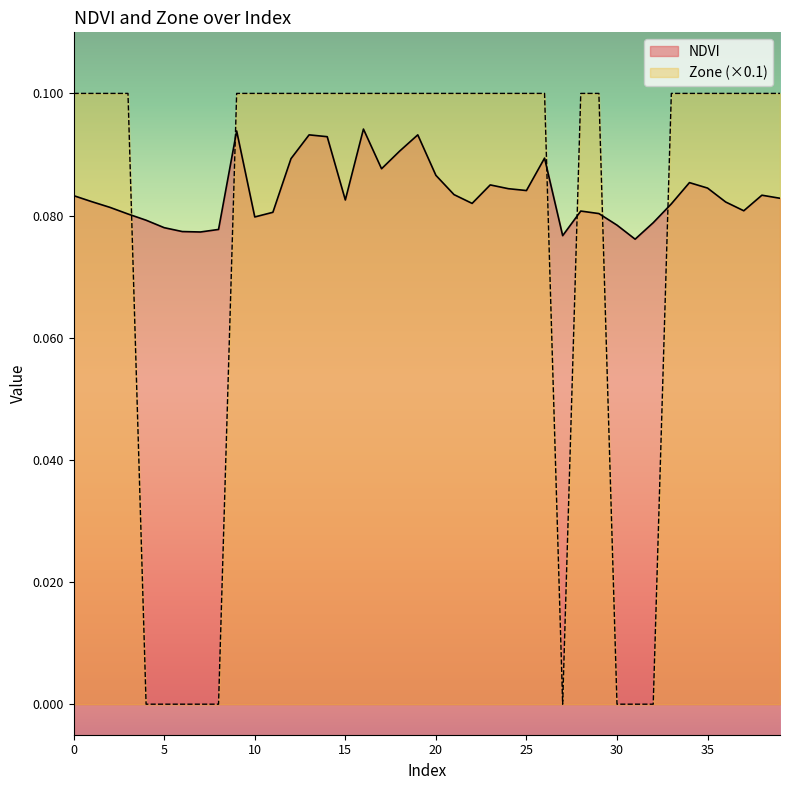

Reading left to right, what are all the values shown in this chart?

NDVI: 0=0.1	1=0.1	2=0.1	3=0.1	4=0.1	5=0.1	6=0.1	7=0.1	8=0.1	9=0.1	10=0.1	11=0.1	12=0.1	13=0.1	14=0.1	15=0.1	16=0.1	17=0.1	18=0.1	19=0.1	20=0.1	21=0.1	22=0.1	23=0.1	24=0.1	25=0.1	26=0.1	27=0.1	28=0.1	29=0.1	30=0.1	31=0.1	32=0.1	33=0.1	34=0.1	35=0.1	36=0.1	37=0.1	38=0.1	39=0.1
Zone: 0=0.1	1=0.1	2=0.1	3=0.1	4=0.0	5=0.0	6=0.0	7=0.0	8=0.0	9=0.1	10=0.1	11=0.1	12=0.1	13=0.1	14=0.1	15=0.1	16=0.1	17=0.1	18=0.1	19=0.1	20=0.1	21=0.1	22=0.1	23=0.1	24=0.1	25=0.1	26=0.1	27=0.0	28=0.1	29=0.1	30=0.0	31=0.0	32=0.0	33=0.1	34=0.1	35=0.1	36=0.1	37=0.1	38=0.1	39=0.1